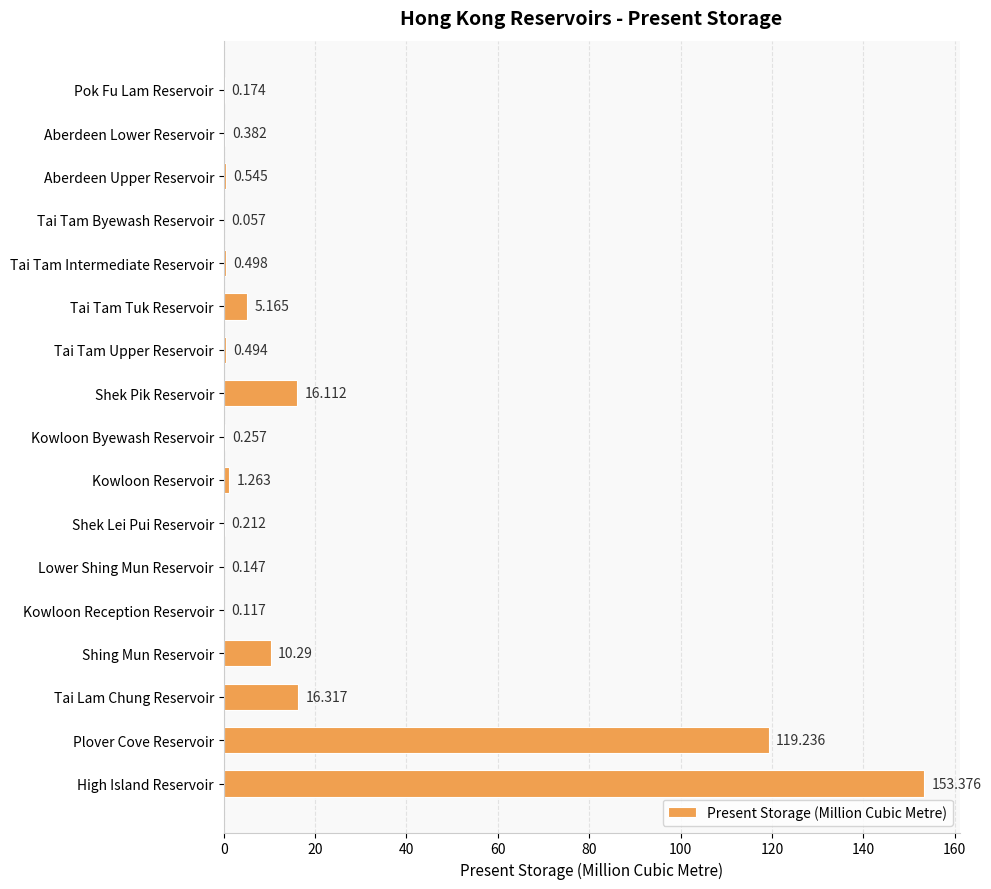

Which has a higher value, Aberdeen Upper Reservoir or Shek Lei Pui Reservoir?

Aberdeen Upper Reservoir